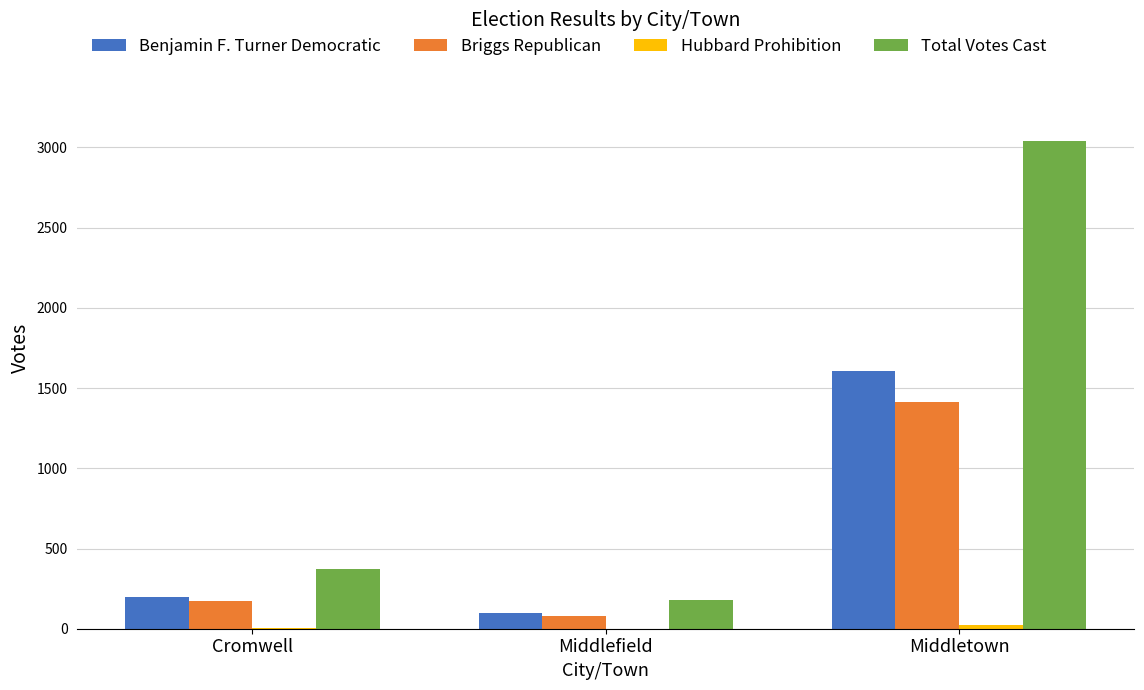

Are the bars horizontal?

No